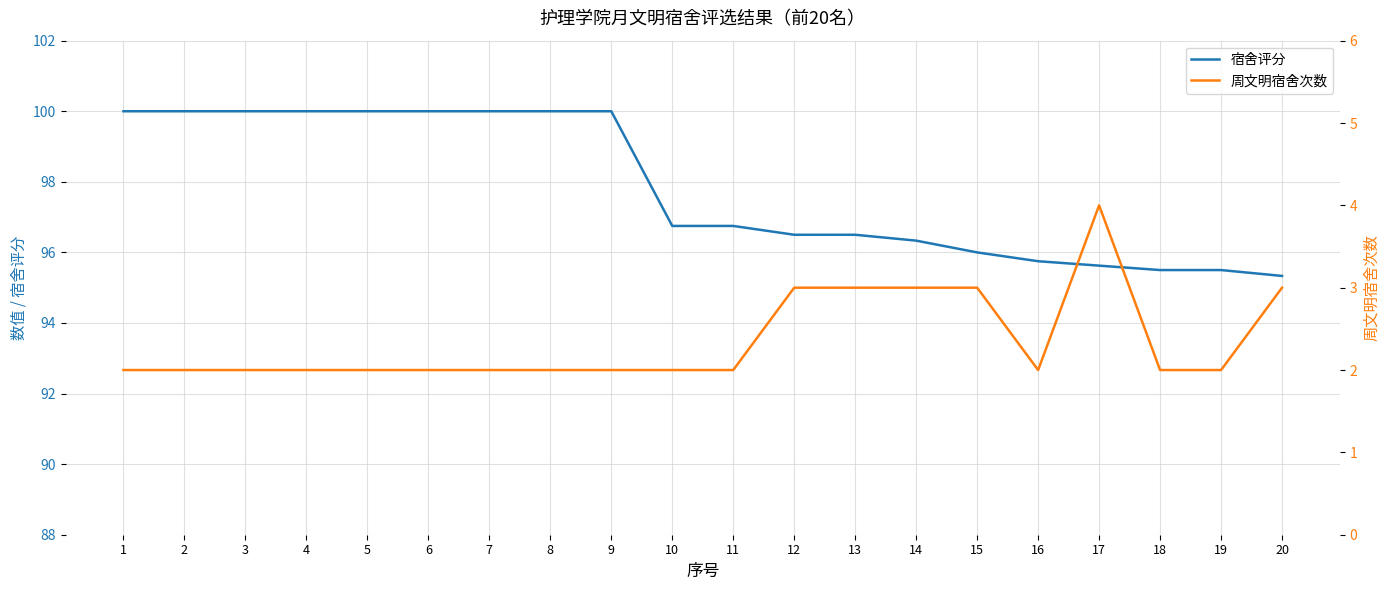

Reading left to right, transcribe all the data shown in this chart.

宿舍评分: 1=100.0	2=100.0	3=100.0	4=100.0	5=100.0	6=100.0	7=100.0	8=100.0	9=100.0	10=96.8	11=96.8	12=96.5	13=96.5	14=96.3	15=96.0	16=95.8	17=95.6	18=95.5	19=95.5	20=95.3
周文明宿舍次数: 1=2.0	2=2.0	3=2.0	4=2.0	5=2.0	6=2.0	7=2.0	8=2.0	9=2.0	10=2.0	11=2.0	12=3.0	13=3.0	14=3.0	15=3.0	16=2.0	17=4.0	18=2.0	19=2.0	20=3.0